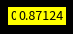

Is there any slice that represents more than half of the pie?

Yes